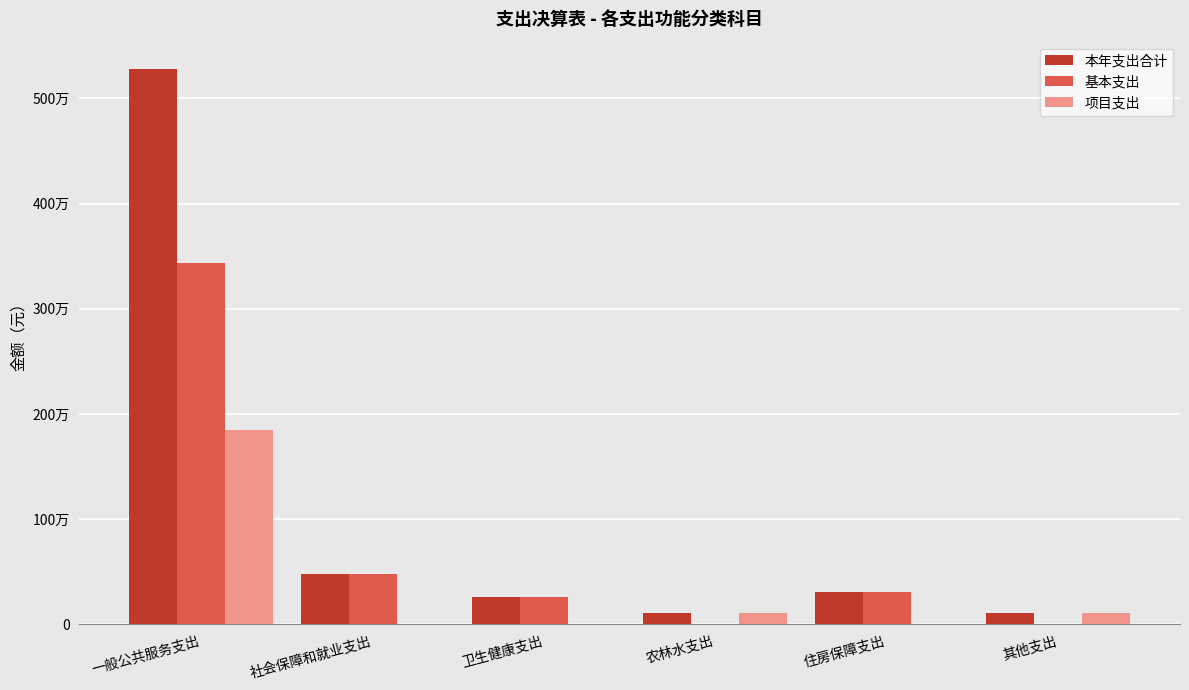

What are all the series names shown in the legend?

本年支出合计, 基本支出, 项目支出